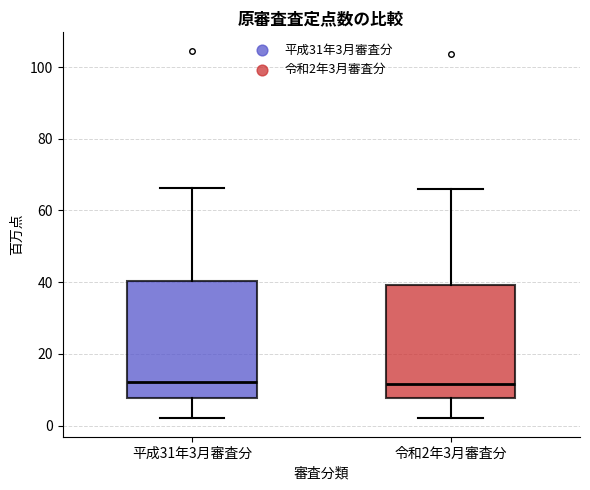

Reading left to right, read every box against the y-axis: the position of its median line, the range the box covers, and the ends of its whiskers. The values are not printed on the chart, so give them approximately, as read against the axis.

平成31年3月審査分: median 12, box 8 to 40, whiskers 2 to 66
令和2年3月審査分: median 12, box 8 to 40, whiskers 2 to 66